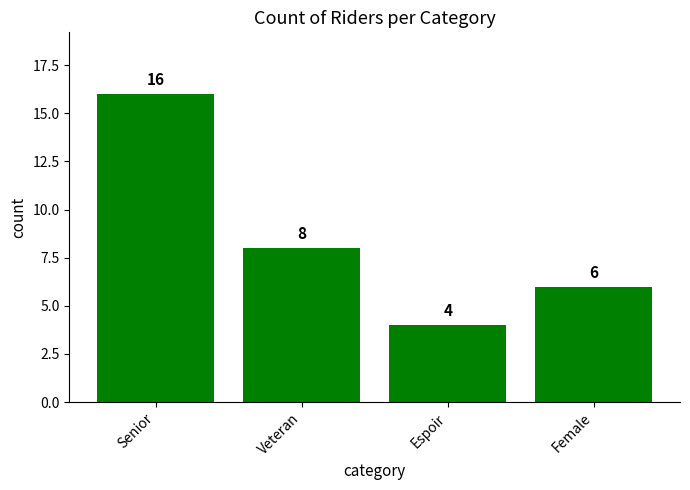

Reading left to right, what are all the values shown in this chart?

16	8	4	6